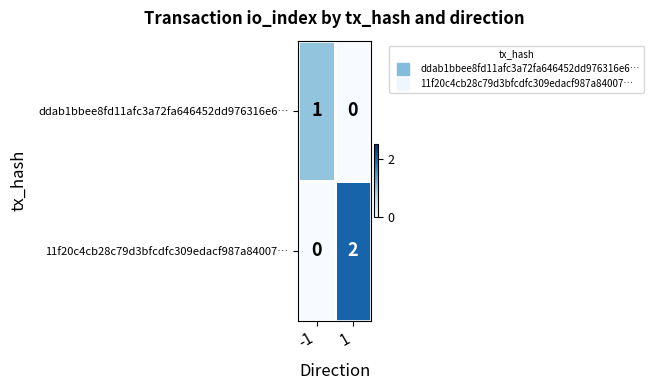

At 1, list the series in order from smallest to largest.

ddab1bbee8fd11afc3a72fa646452dd976316e6…, 11f20c4cb28c79d3bfcdfc309edacf987a84007…